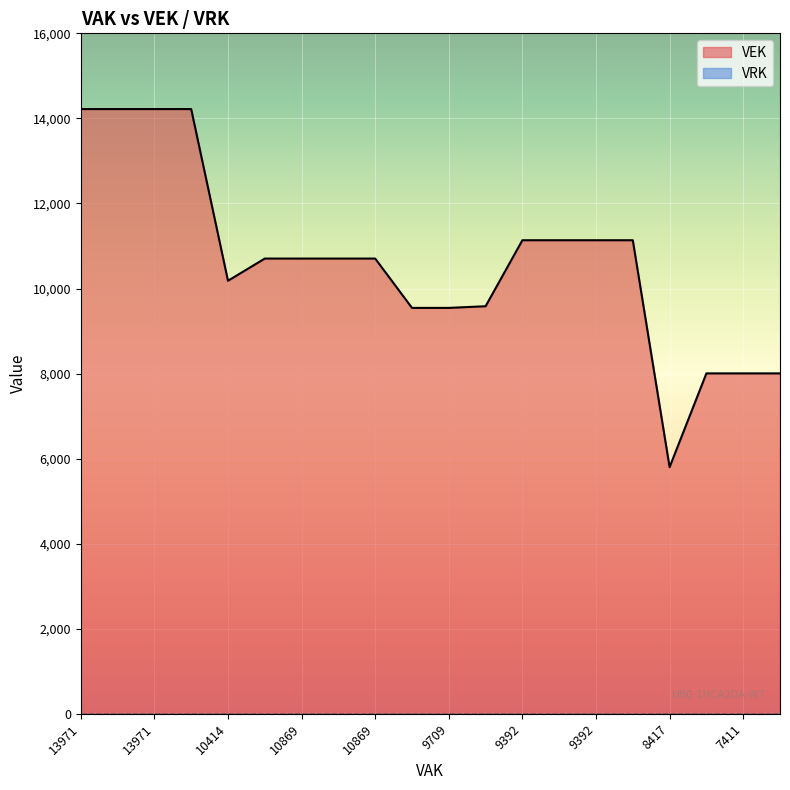

What is the sum of the values at 7411 and 9392?

19139